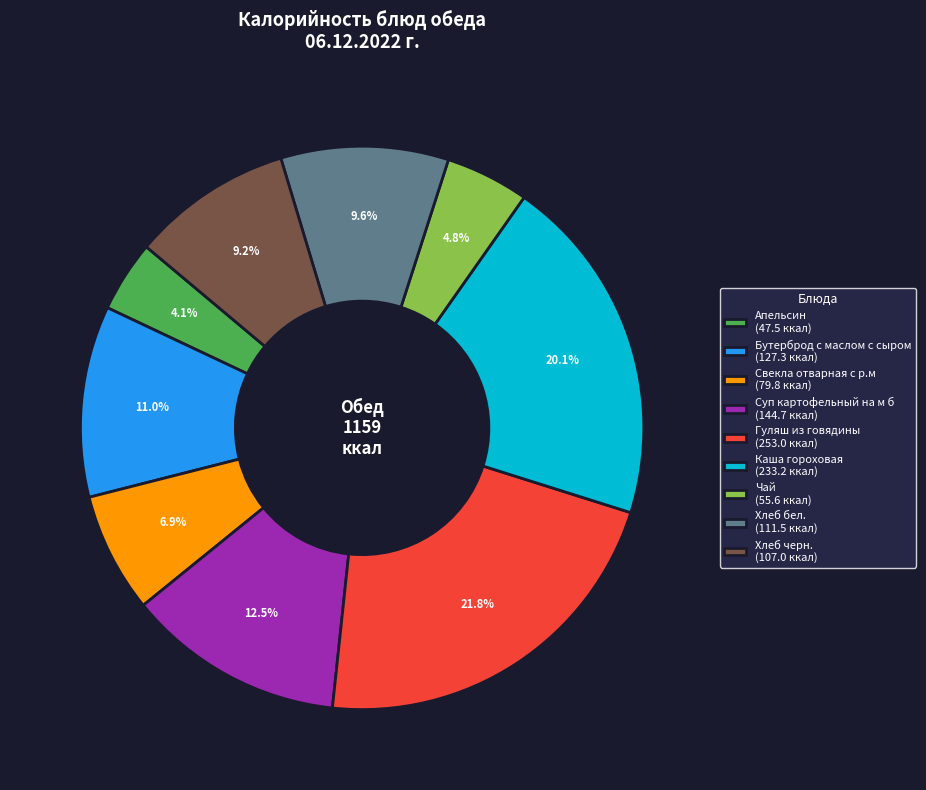

To the nearest percent, what portion does Свекла отварная с р.м represent?

7%